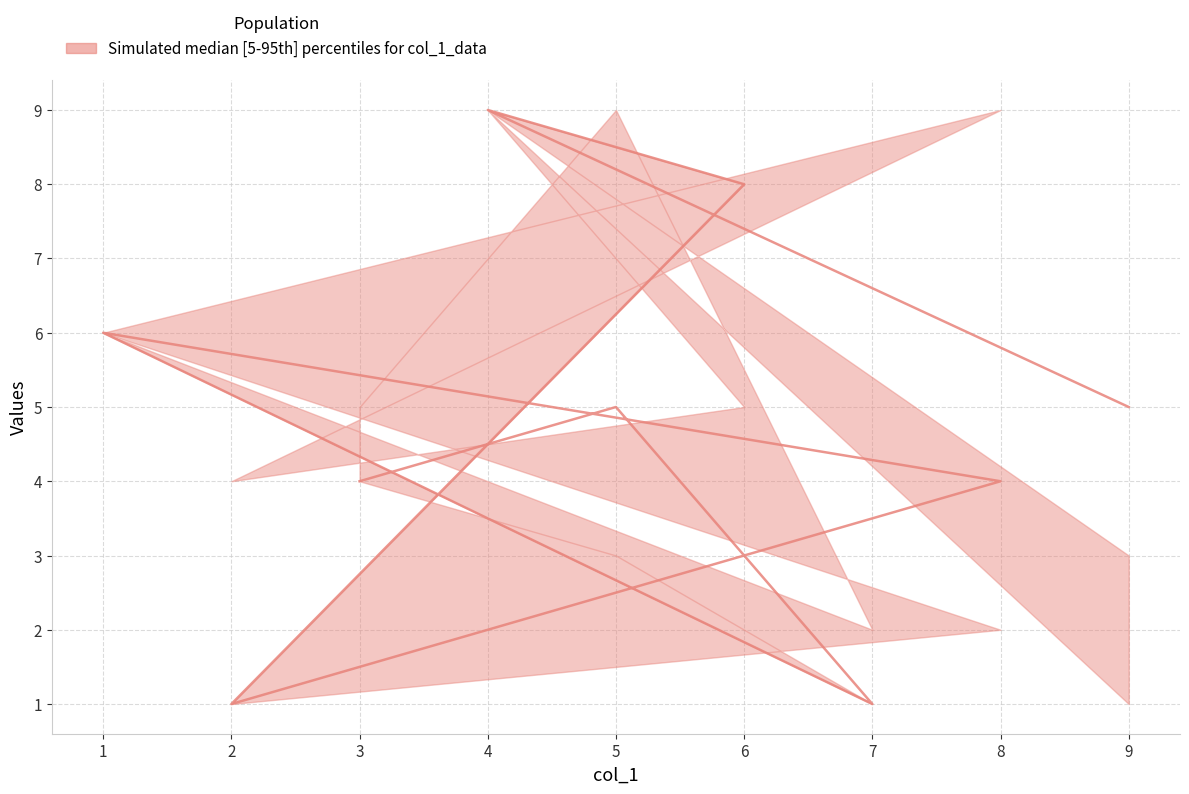

What is the difference between the maximum and minimum values in the upper series?

8